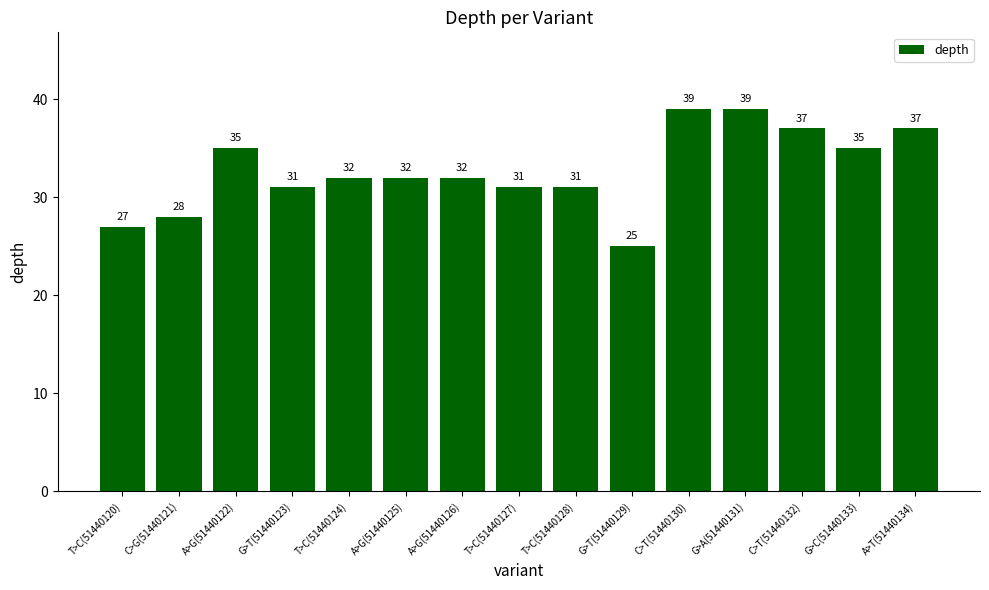

Reading left to right, extract all data points from this chart.

T>C(51440120)=27	C>G(51440121)=28	A>G(51440122)=35	G>T(51440123)=31	T>C(51440124)=32	A>G(51440125)=32	A>G(51440126)=32	T>C(51440127)=31	T>C(51440128)=31	G>T(51440129)=25	C>T(51440130)=39	G>A(51440131)=39	C>T(51440132)=37	G>C(51440133)=35	A>T(51440134)=37